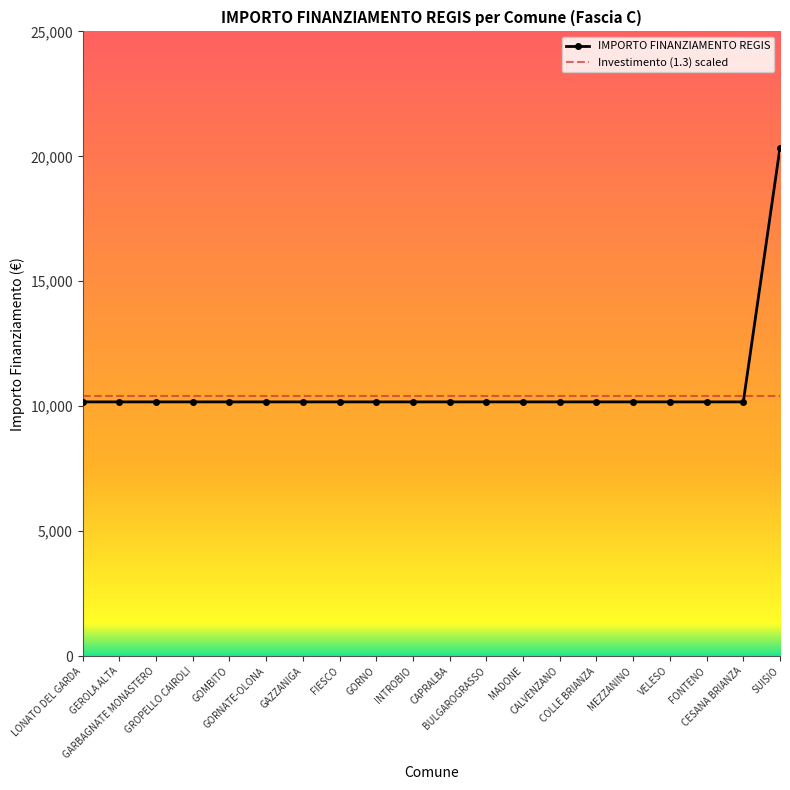

What is the greatest value displayed?

20344